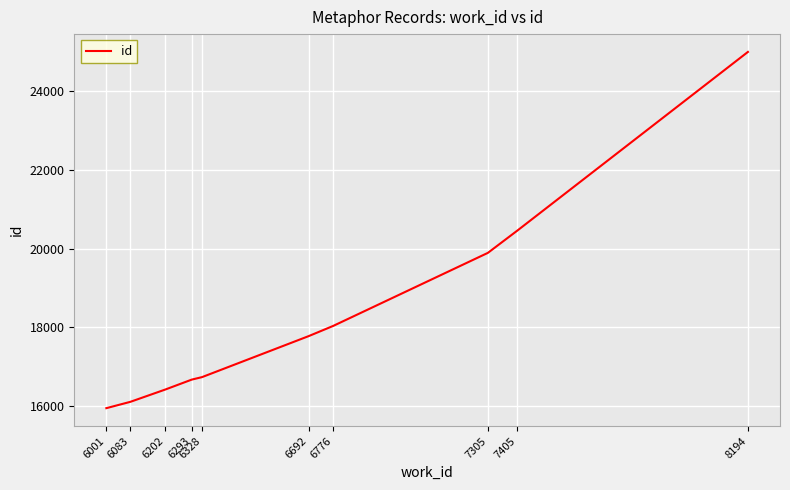

Reading left to right, list all the values displayed in this chart.

6001=15940	6083=16101	6202=16413	6293=16667	6328=16730	6692=17772	6776=18032	7305=19892	7405=20455	8194=25007